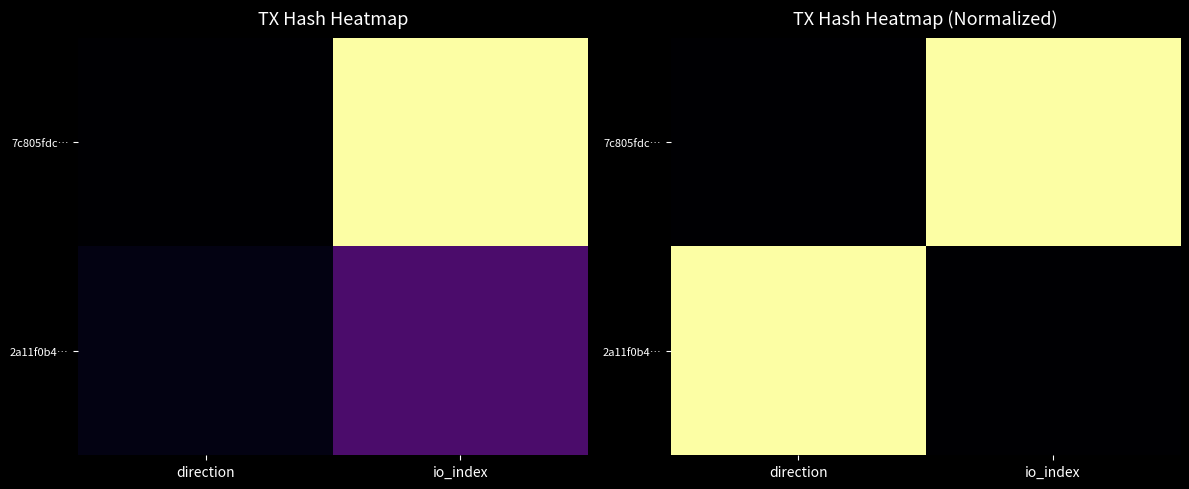

List the labels in order of 2a11f0b4… value, largest first.

direction, io_index